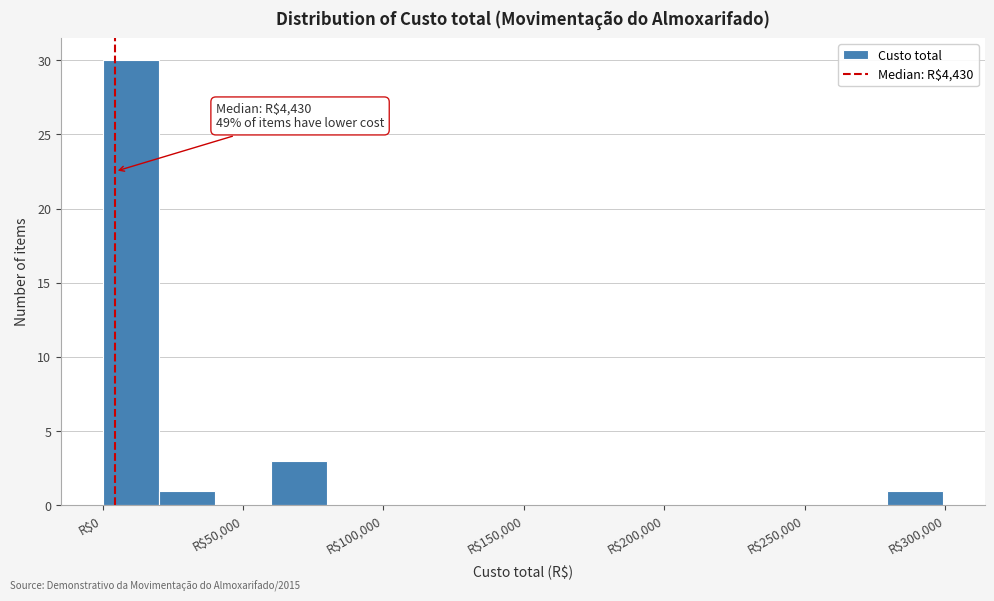

Around what value on the x-axis is the tallest bar? Give the approximate position of its centre, as read against the axis.

10000